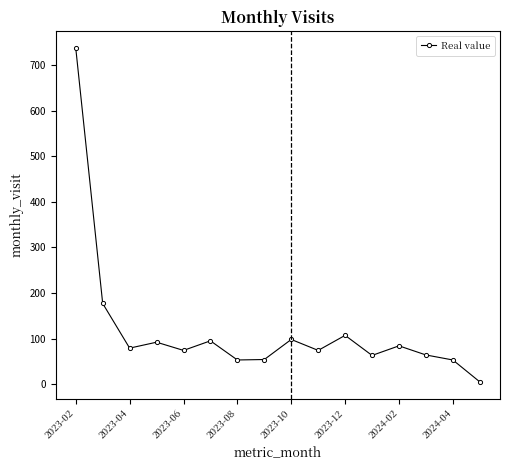

What is the difference between the maximum and minimum values?

732